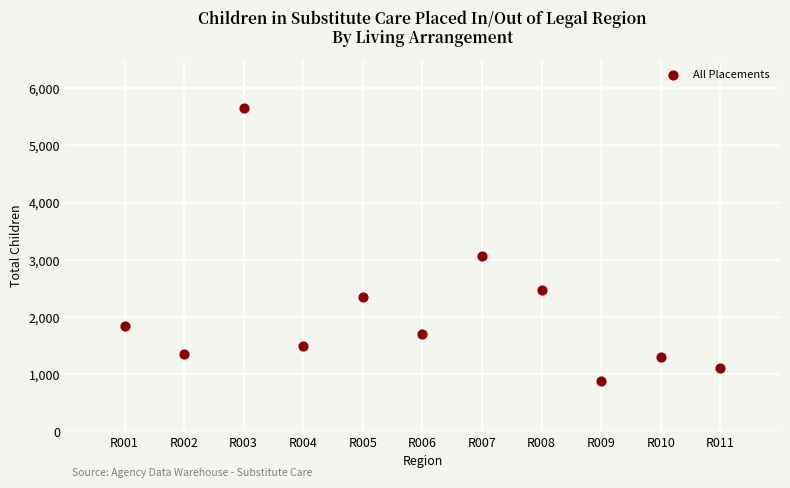

What is the range of X values (max minus min)?

10